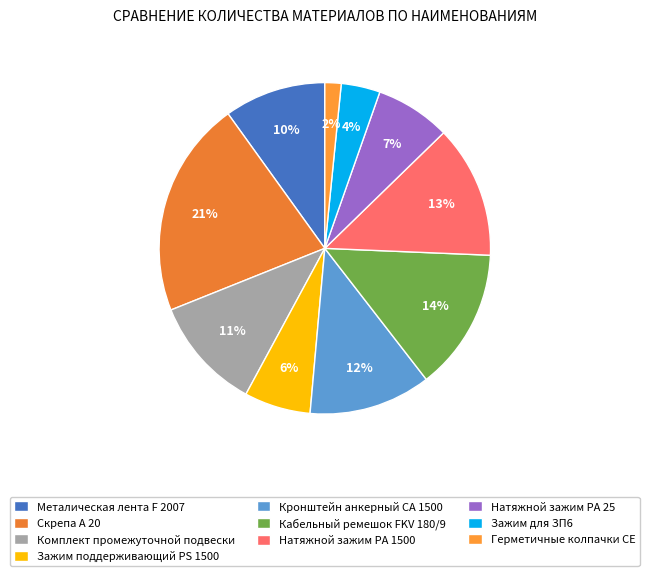

Count the number of slices in the pie.

10